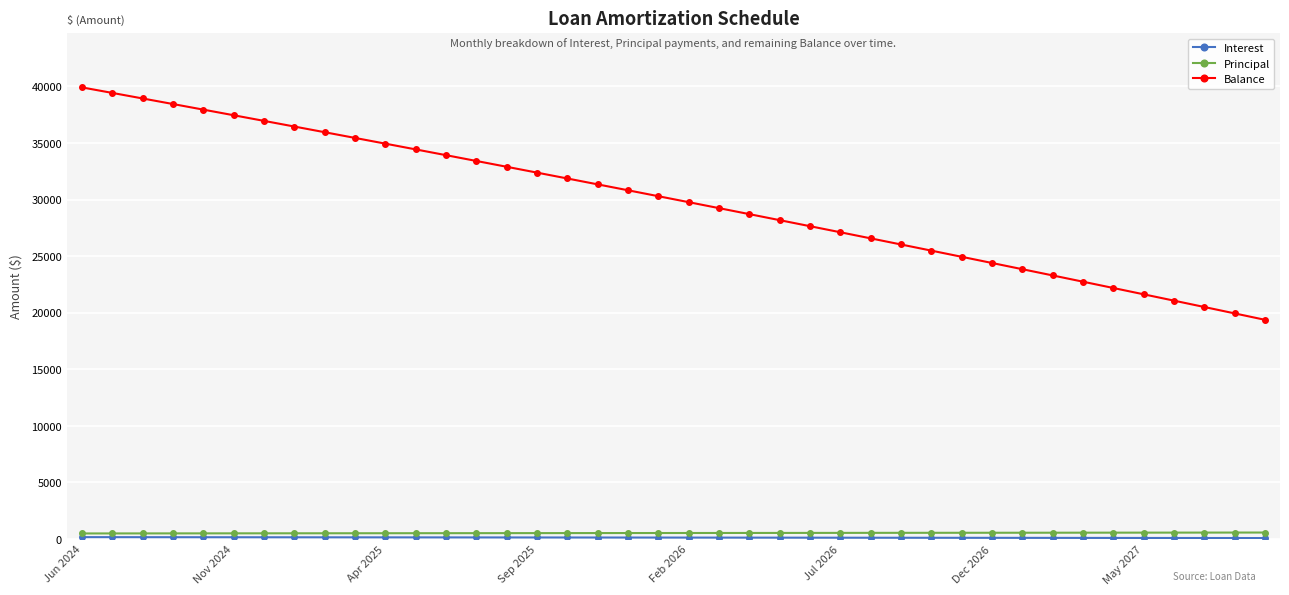

How many lines are shown in the chart?

3